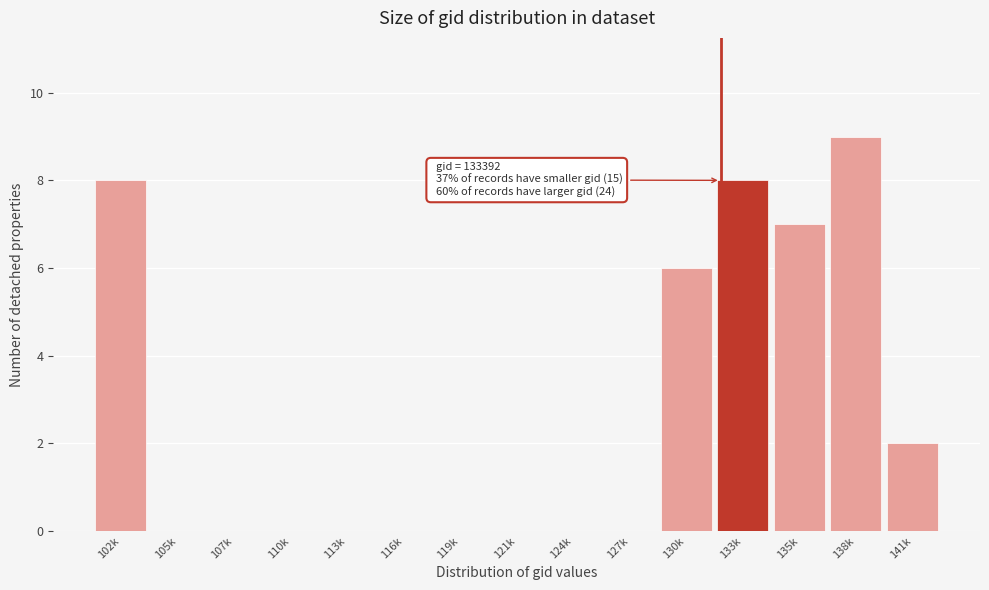

Reading left to right, extract all data points from this chart.

102k=8	105k=0	107k=0	110k=0	113k=0	116k=0	119k=0	121k=0	124k=0	127k=0	130k=6	133k=8	135k=7	138k=9	141k=2